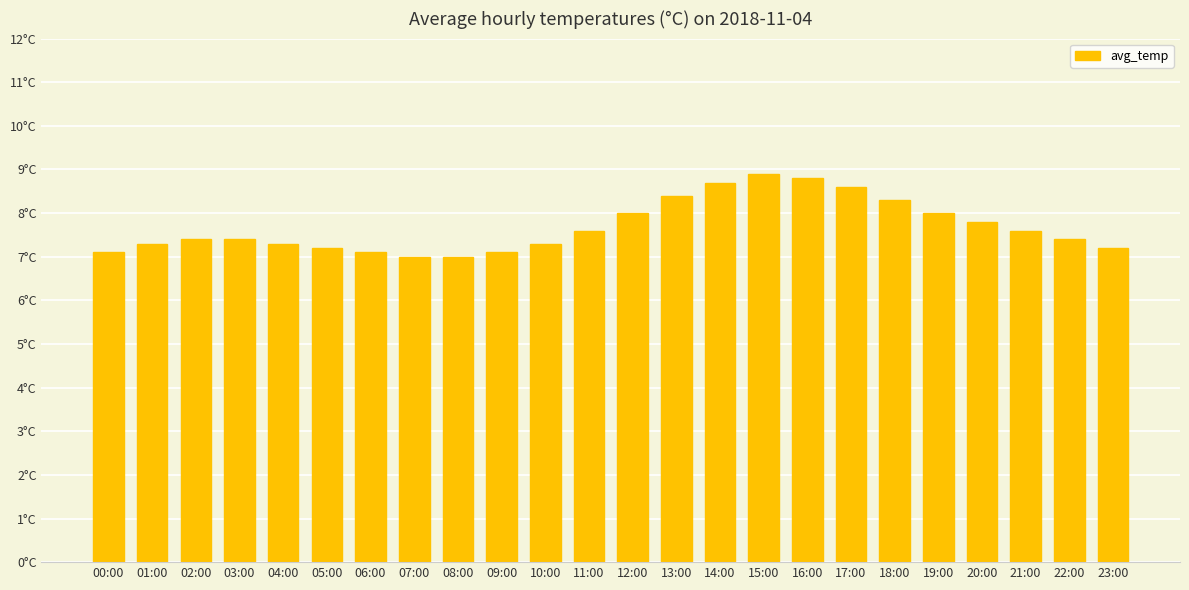

Which category has the lowest value across all series?

07:00